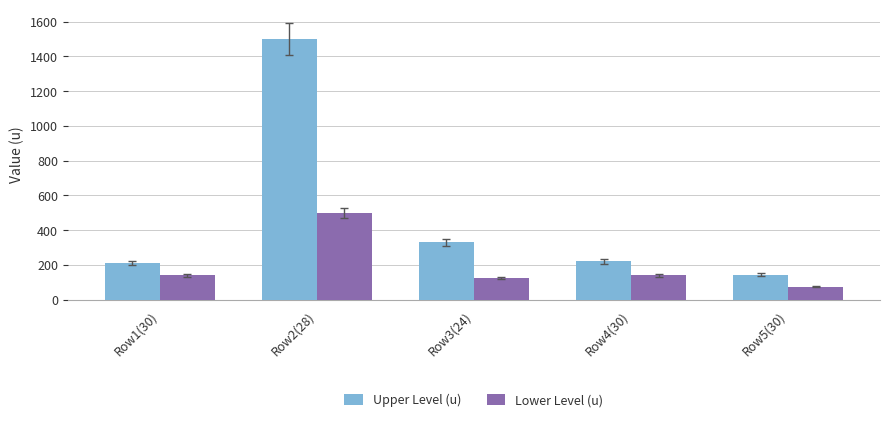

What is the difference between the highest and lowest values at Row2(28)?

1000